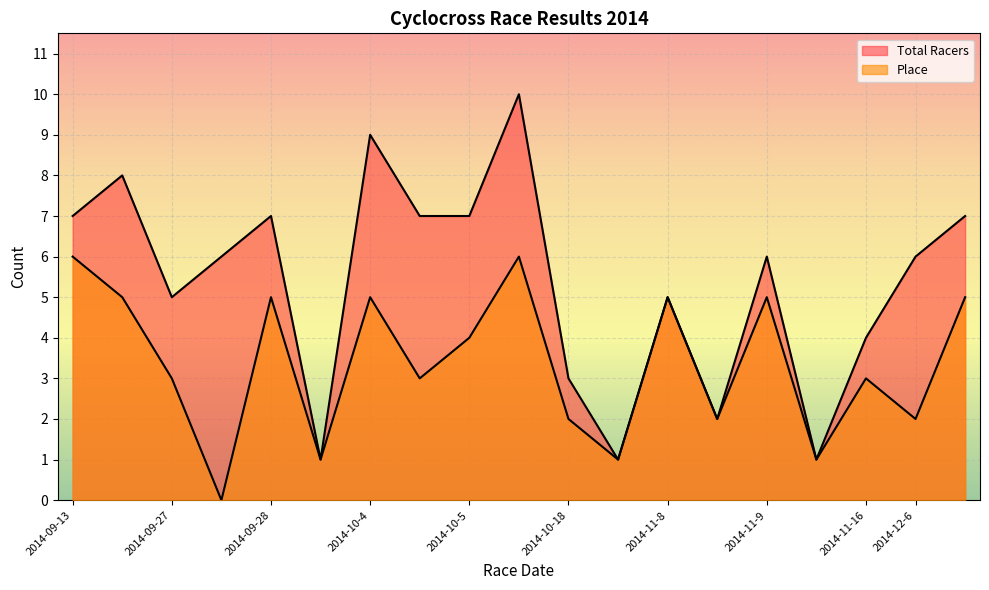

Which series changed the most between 2014-10-5 and 2014-12-6?

Place